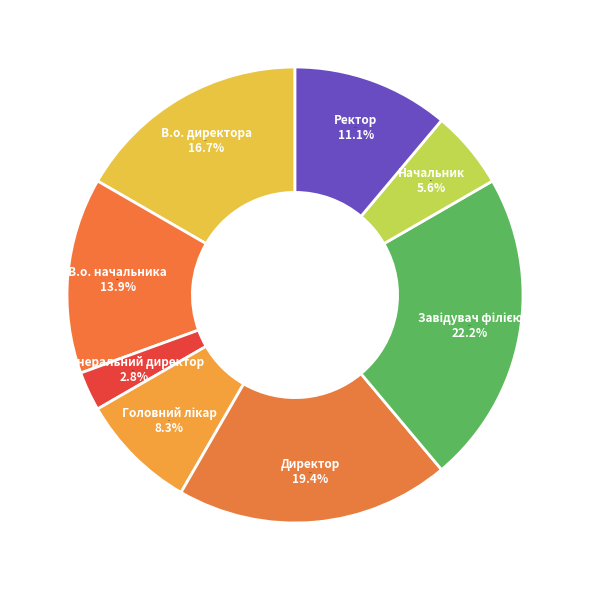

To the nearest percent, what portion does Генеральний директор represent?

3%